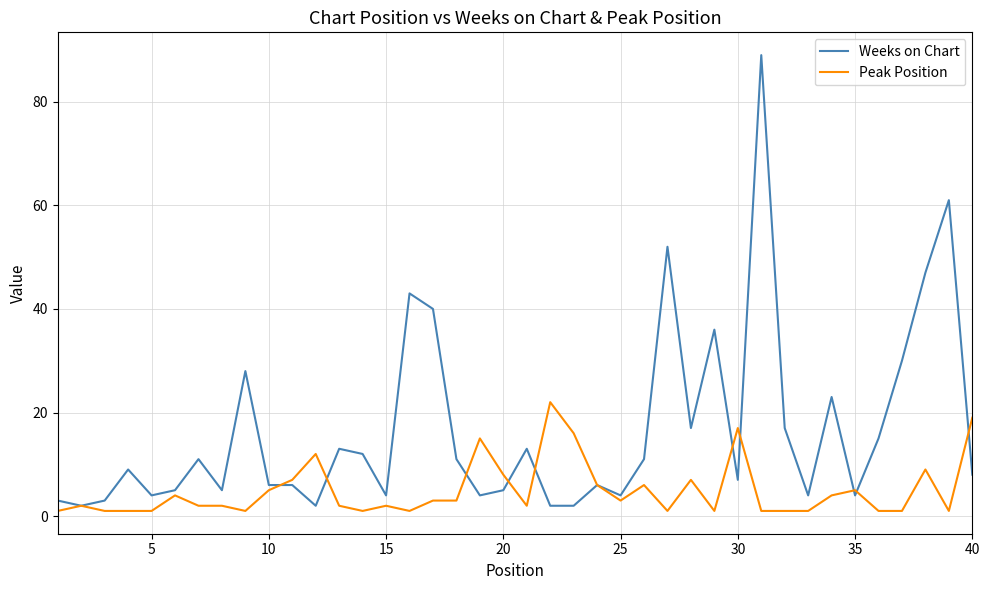

Which series has the widest spread of values?

Weeks on Chart